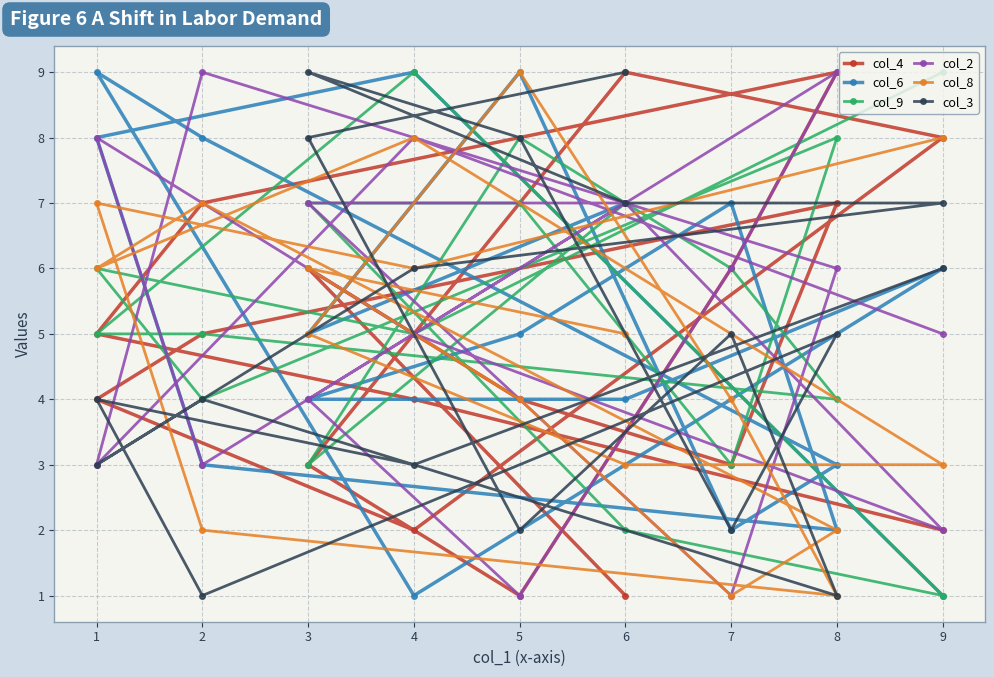

Which series has the largest range (max minus min)?

col_4